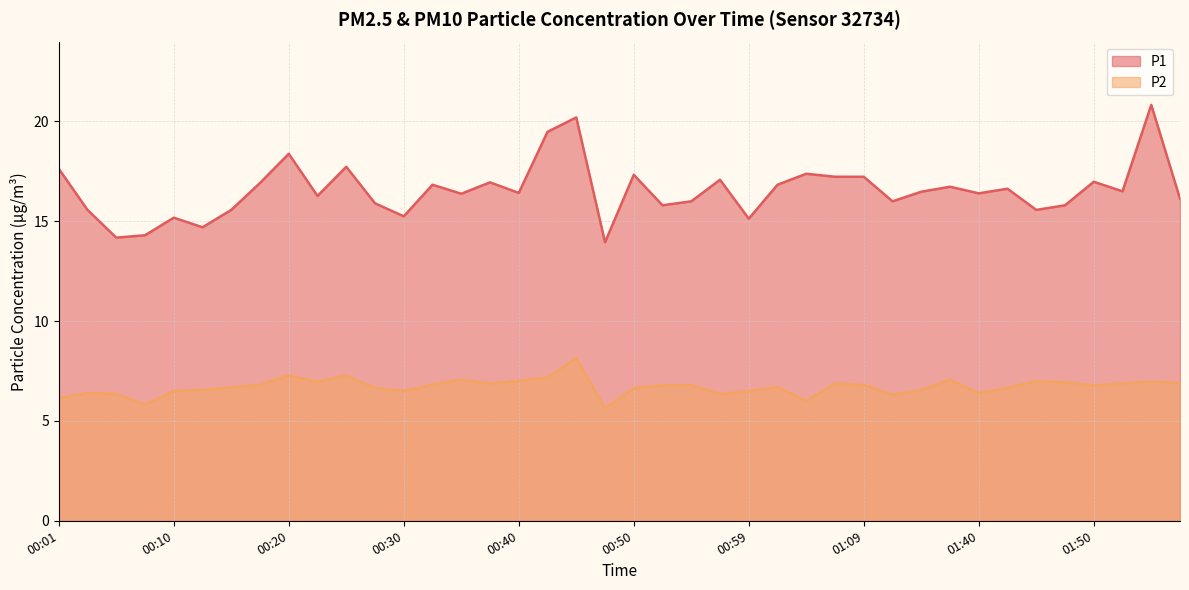

Is it true that P2 equals 7.2 at 00:42?

True